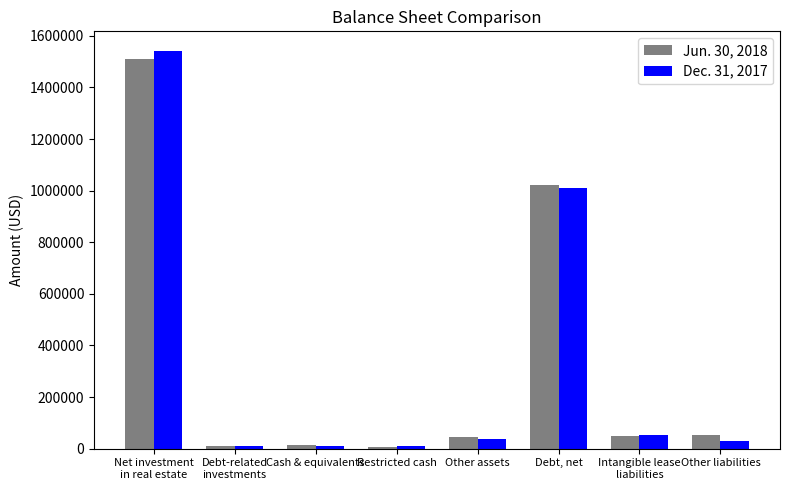

Which series has the widest spread of values?

Dec. 31, 2017